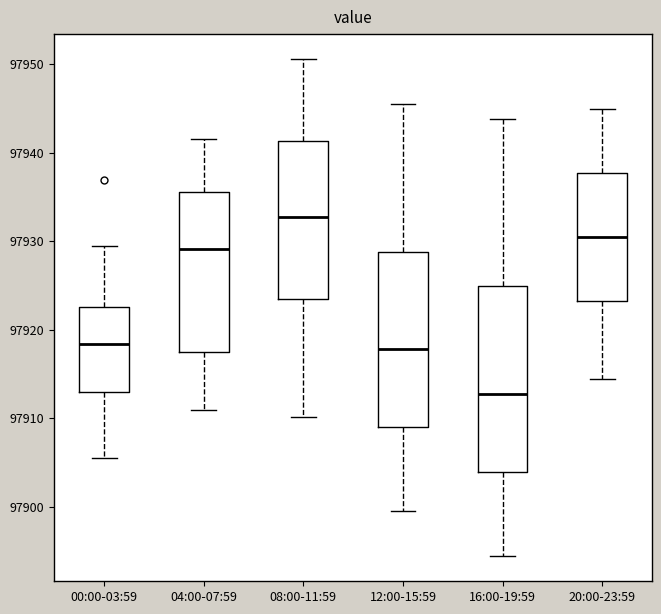

Where does the upper whisker of the box for 00:00-03:59 end on the y-axis? The values are not printed on the chart, so give them approximately, as read against the axis.

97930